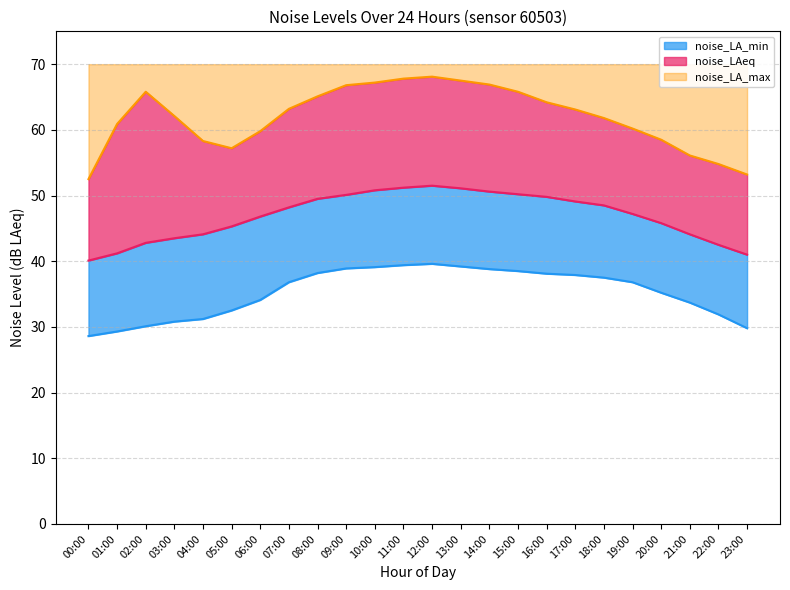

What is the label of the 16th point from the right?

08:00